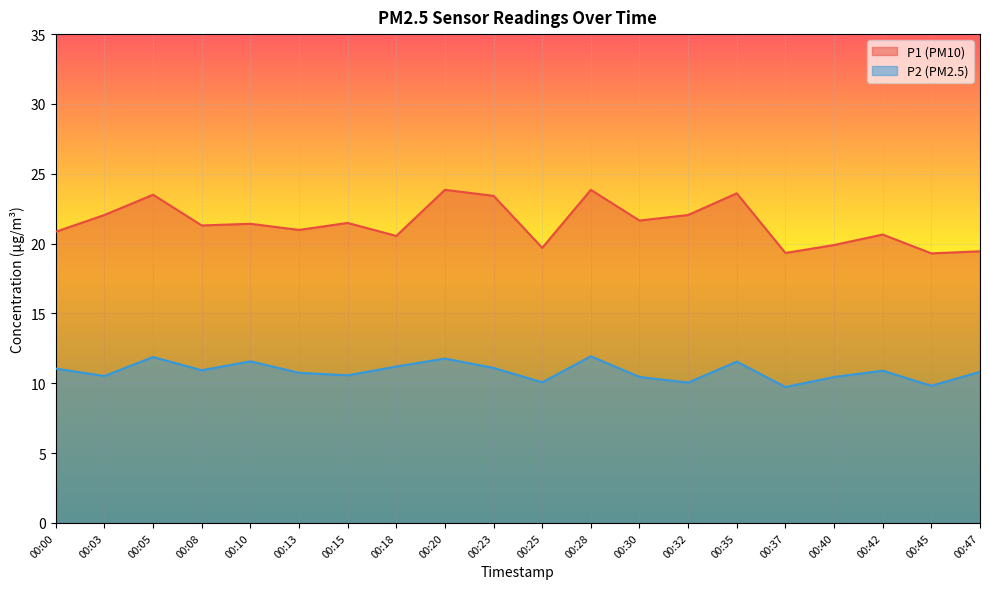

How many categories are shown in the chart?

20